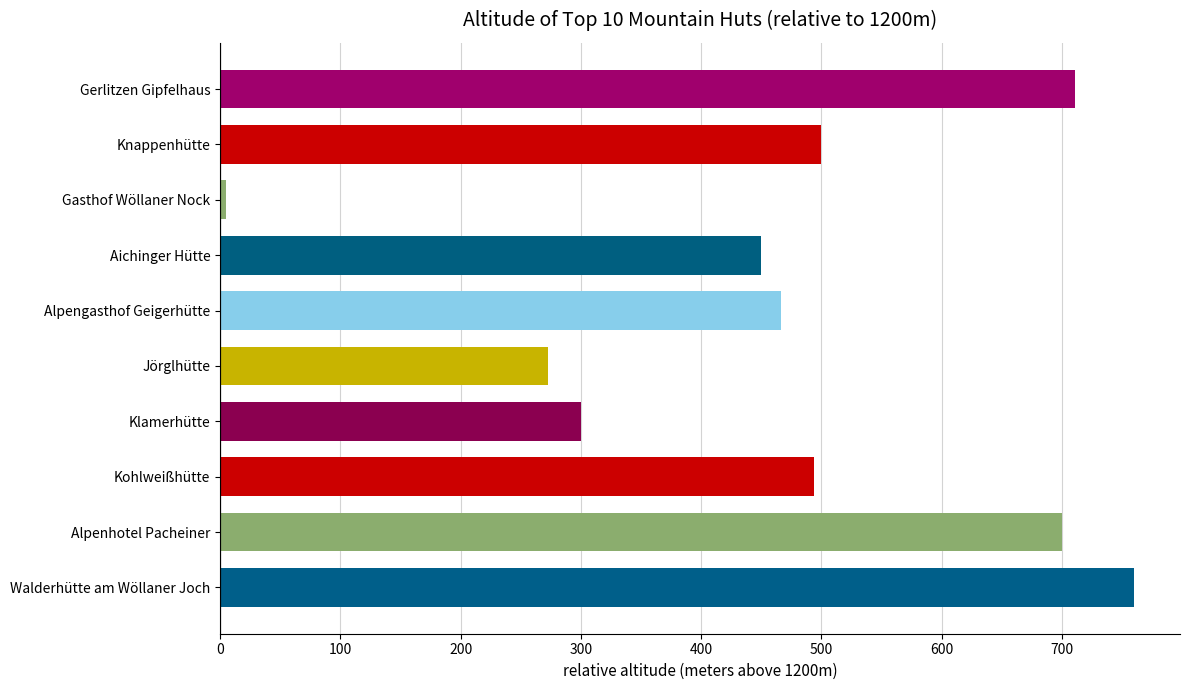

What is the label of the 4th bar from the bottom?

Klamerhütte